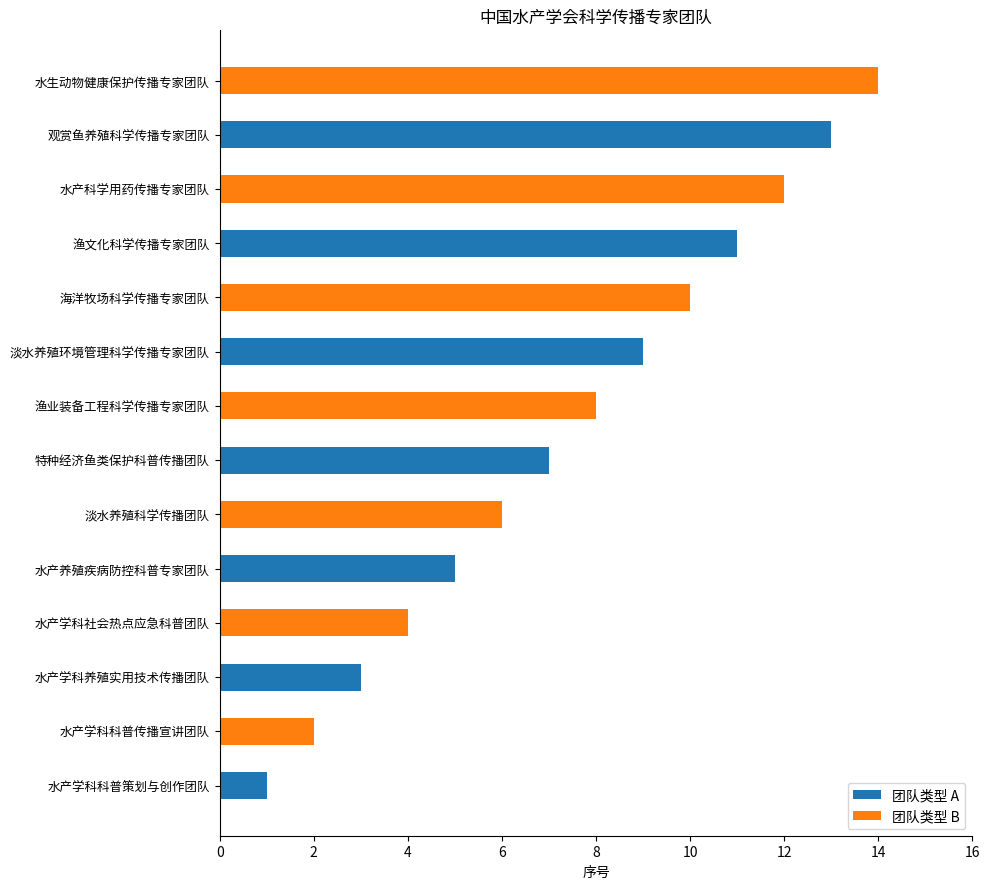

What is the ratio of the value at 水产学科社会热点应急科普团队 to the value at 渔文化科学传播专家团队?

0.4